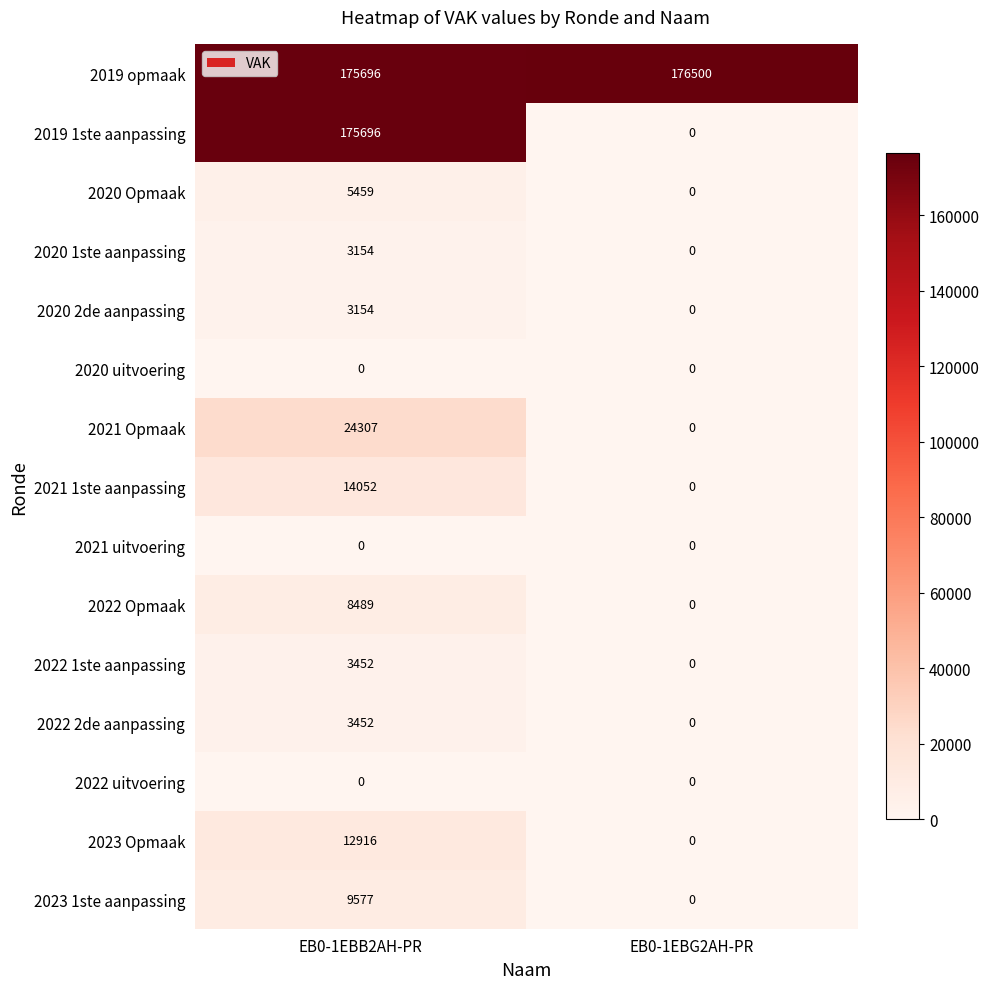

At which category is the sum across all series the highest?

EB0-1EBB2AH-PR